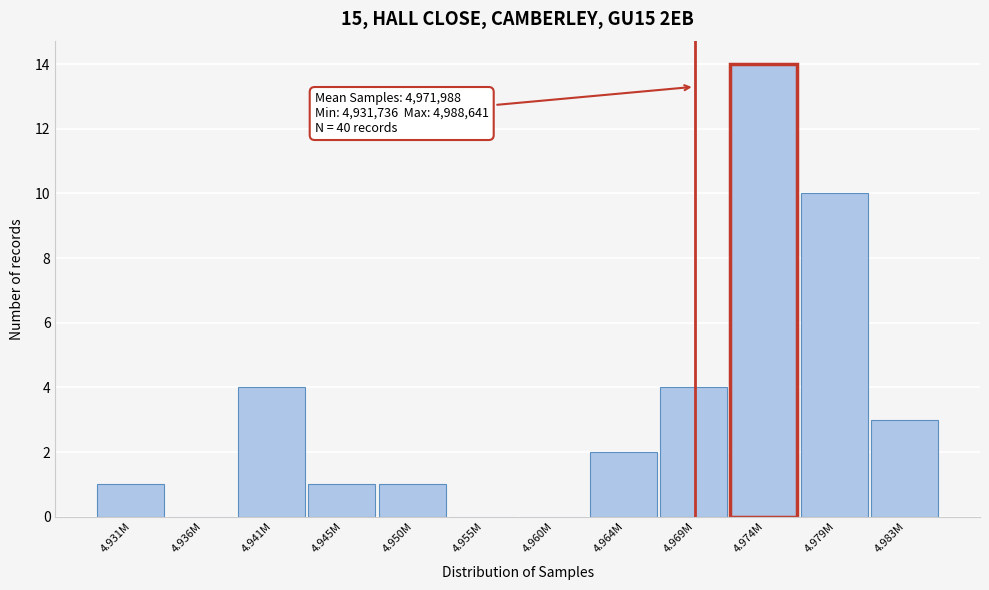

Reading left to right, transcribe all the data shown in this chart.

4.931M=1	4.936M=0	4.941M=4	4.945M=1	4.950M=1	4.955M=0	4.960M=0	4.964M=2	4.969M=4	4.974M=14	4.979M=10	4.983M=3